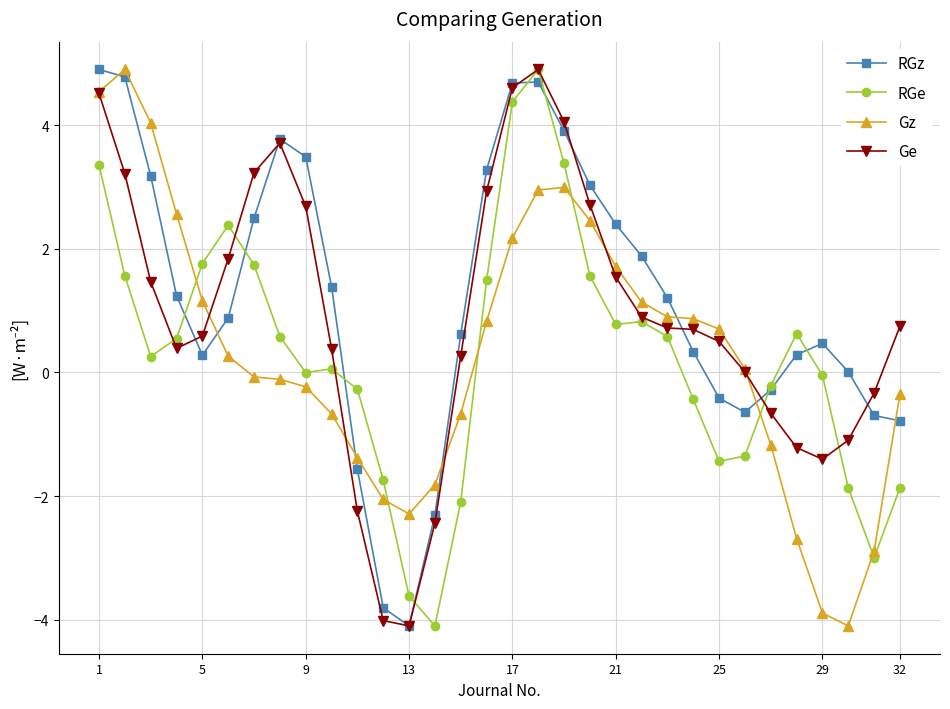

What is the smallest value displayed?

-4.1